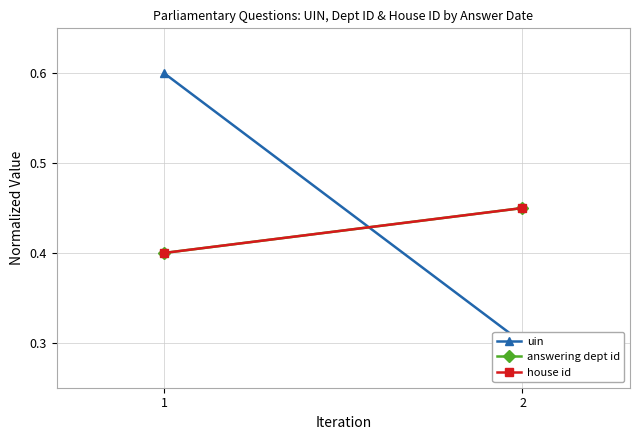

Between 1 and 2, which is larger?

1